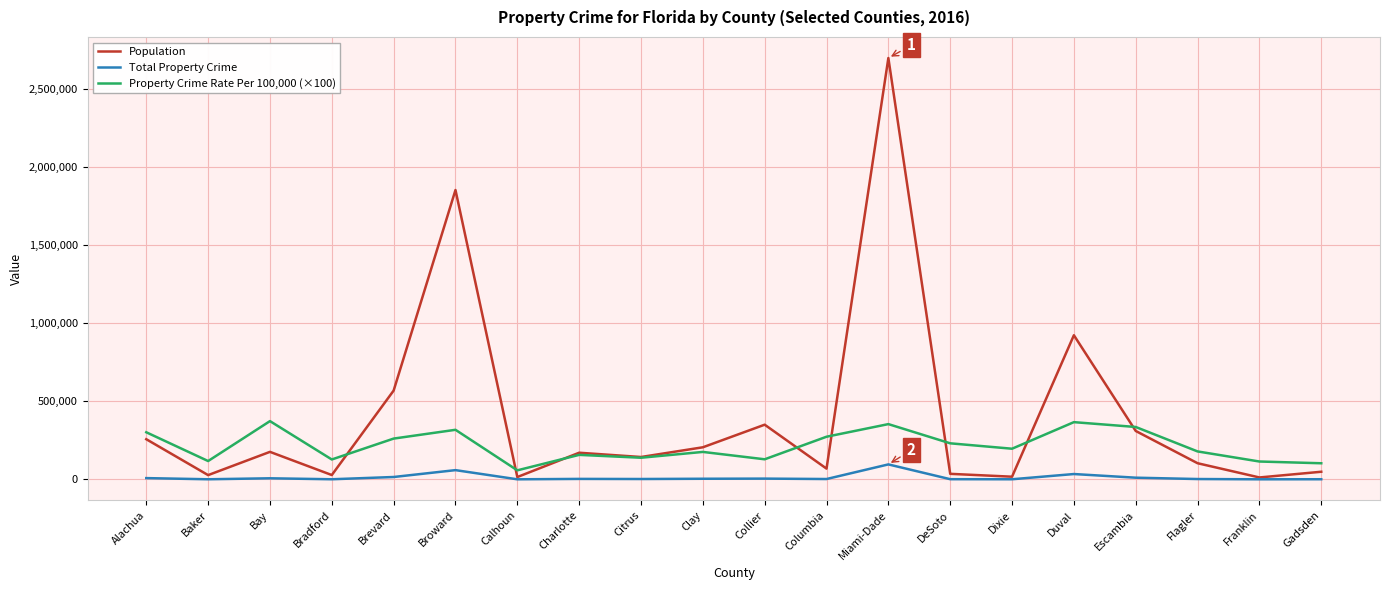

How many lines are shown in the chart?

3